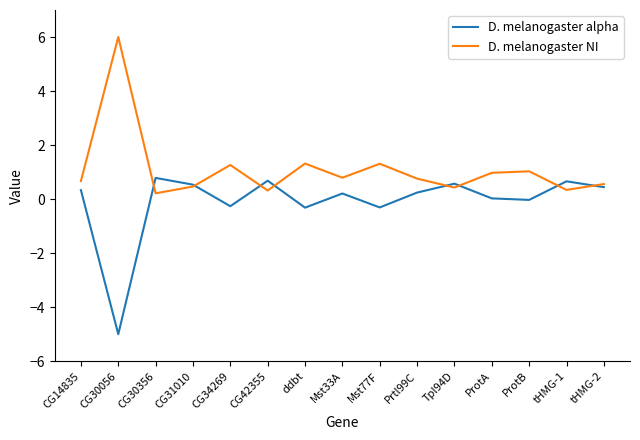

How many times do D. melanogaster NI and D. melanogaster alpha cross each other?

8